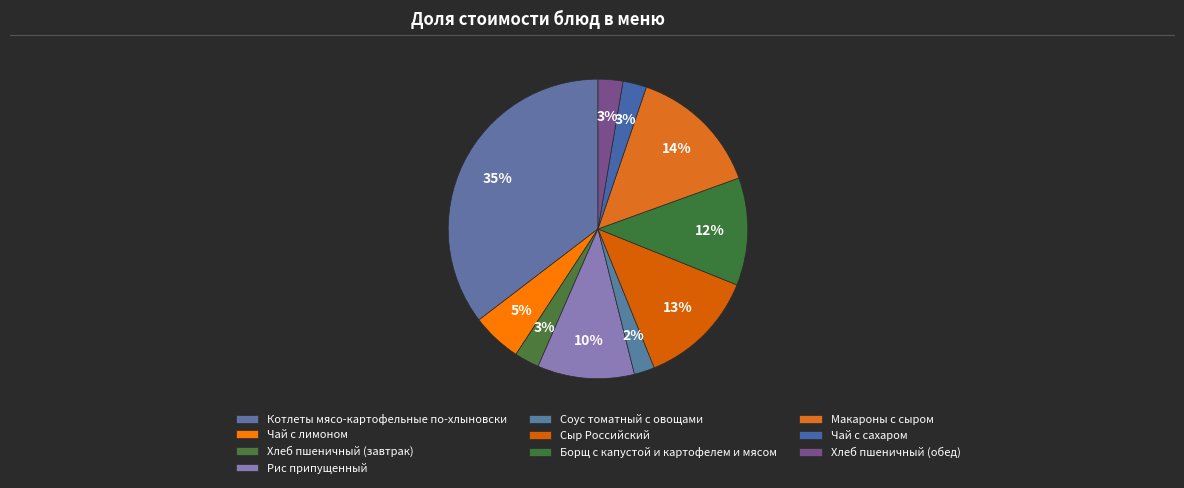

The Хлеб пшеничный (обед) slice represents 3% of the pie. True or false?

True